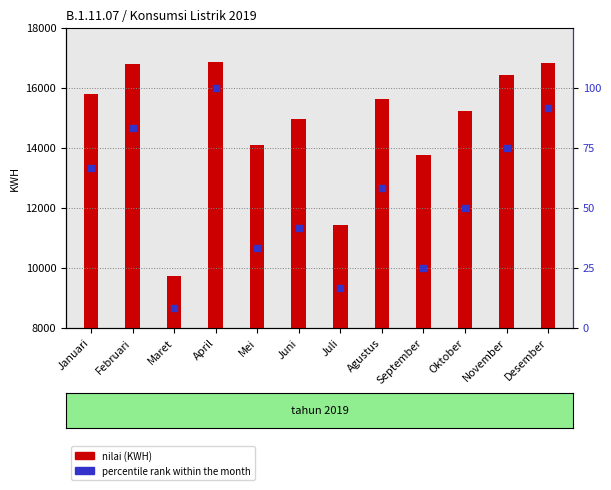

Which series contains the lowest Y value?

percentile rank within the month